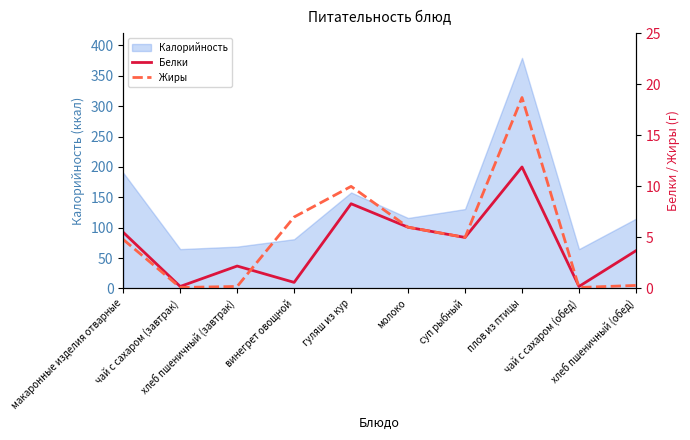

What is the lowest value of the Калорийность series?

64.8